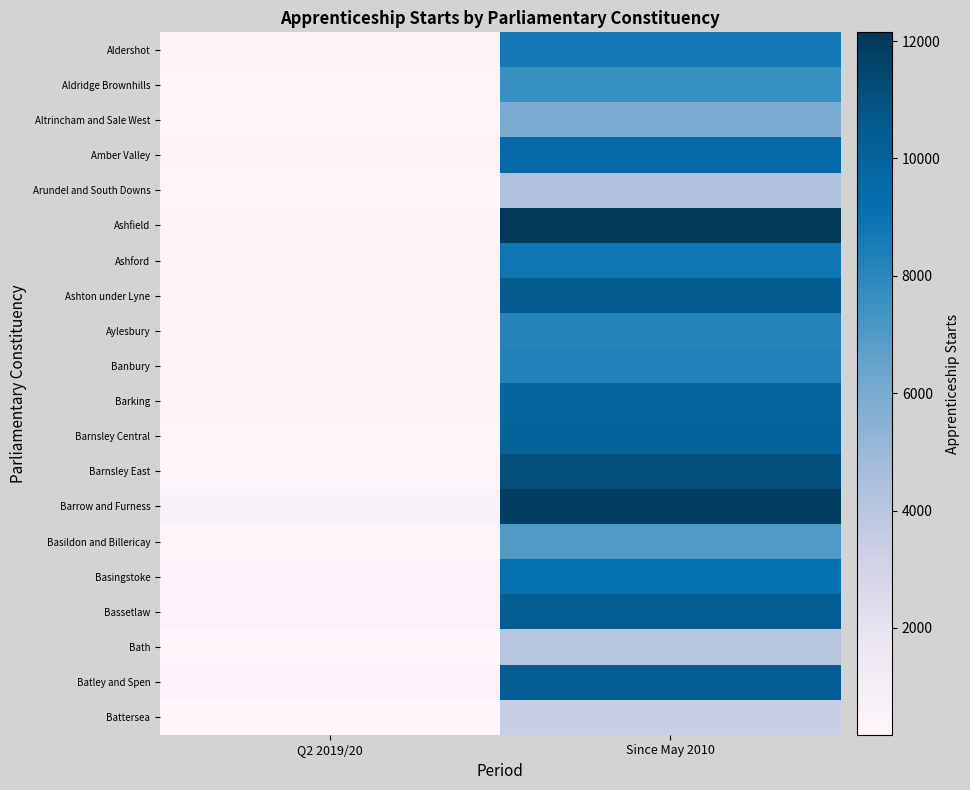

Reading right to left, what are all the values shown in this chart?

Aldershot: Since May 2010=8690	Q2 2019/20=390
Aldridge Brownhills: Since May 2010=7660	Q2 2019/20=330
Altrincham and Sale West: Since May 2010=5940	Q2 2019/20=260
Amber Valley: Since May 2010=9440	Q2 2019/20=370
Arundel and South Downs: Since May 2010=4340	Q2 2019/20=240
Ashfield: Since May 2010=12150	Q2 2019/20=400
Ashford: Since May 2010=8850	Q2 2019/20=380
Ashton under Lyne: Since May 2010=10480	Q2 2019/20=420
Aylesbury: Since May 2010=8130	Q2 2019/20=380
Banbury: Since May 2010=8290	Q2 2019/20=420
Barking: Since May 2010=9890	Q2 2019/20=430
Barnsley Central: Since May 2010=10020	Q2 2019/20=360
Barnsley East: Since May 2010=11080	Q2 2019/20=360
Barrow and Furness: Since May 2010=11840	Q2 2019/20=610
Basildon and Billericay: Since May 2010=7020	Q2 2019/20=340
Basingstoke: Since May 2010=9070	Q2 2019/20=490
Bassetlaw: Since May 2010=10340	Q2 2019/20=480
Bath: Since May 2010=4000	Q2 2019/20=180
Batley and Spen: Since May 2010=10290	Q2 2019/20=470
Battersea: Since May 2010=3390	Q2 2019/20=220